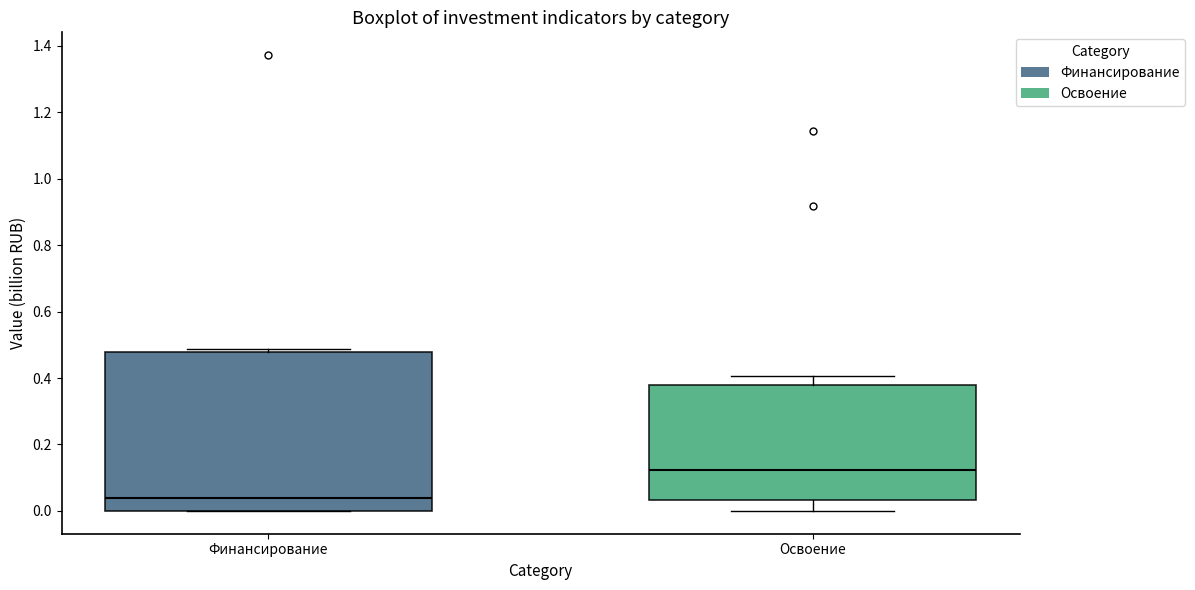

Reading left to right, read every box against the y-axis: the position of its median line, the range the box covers, and the ends of its whiskers. The values are not printed on the chart, so give them approximately, as read against the axis.

Финансирование: median 0.04, box 0.00 to 0.48, whiskers 0.00 to 0.48 (just above the box's upper edge)
Освоение: median 0.12, box 0.04 to 0.38, whiskers 0.00 to 0.40